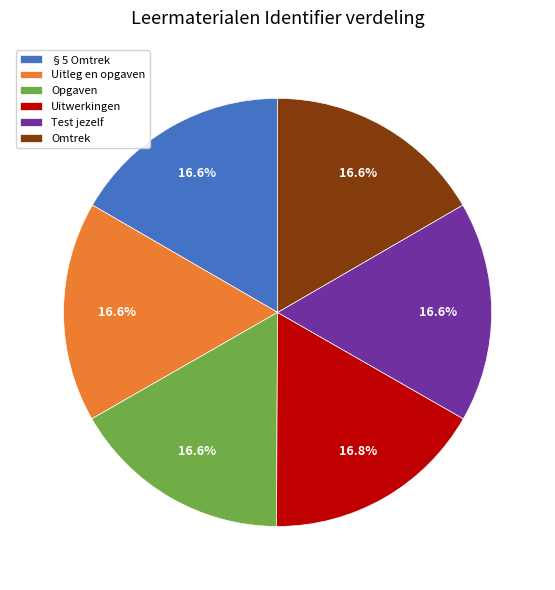

The Opgaven slice represents 7% of the pie. True or false?

False